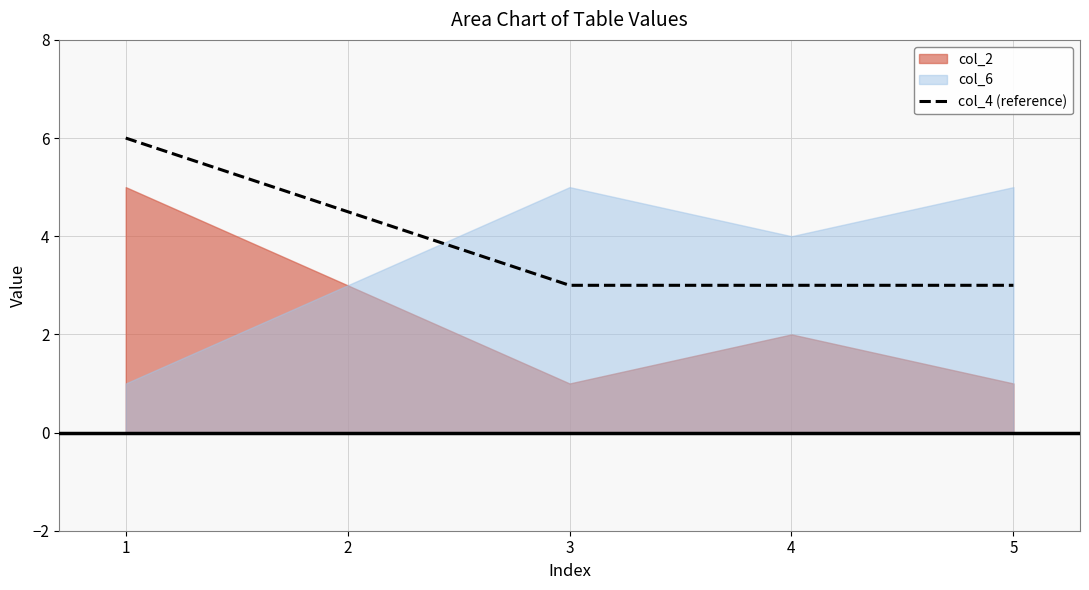

The col_4 (reference) series shows 3.0 at 4. True or false?

True